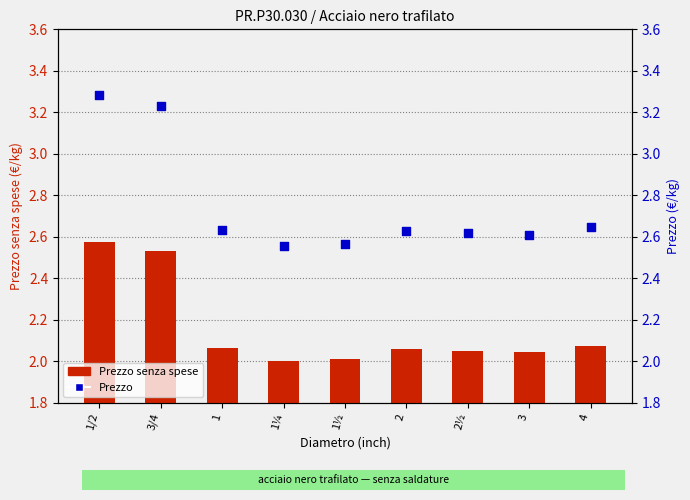

Which series has the widest spread of Y values?

Prezzo